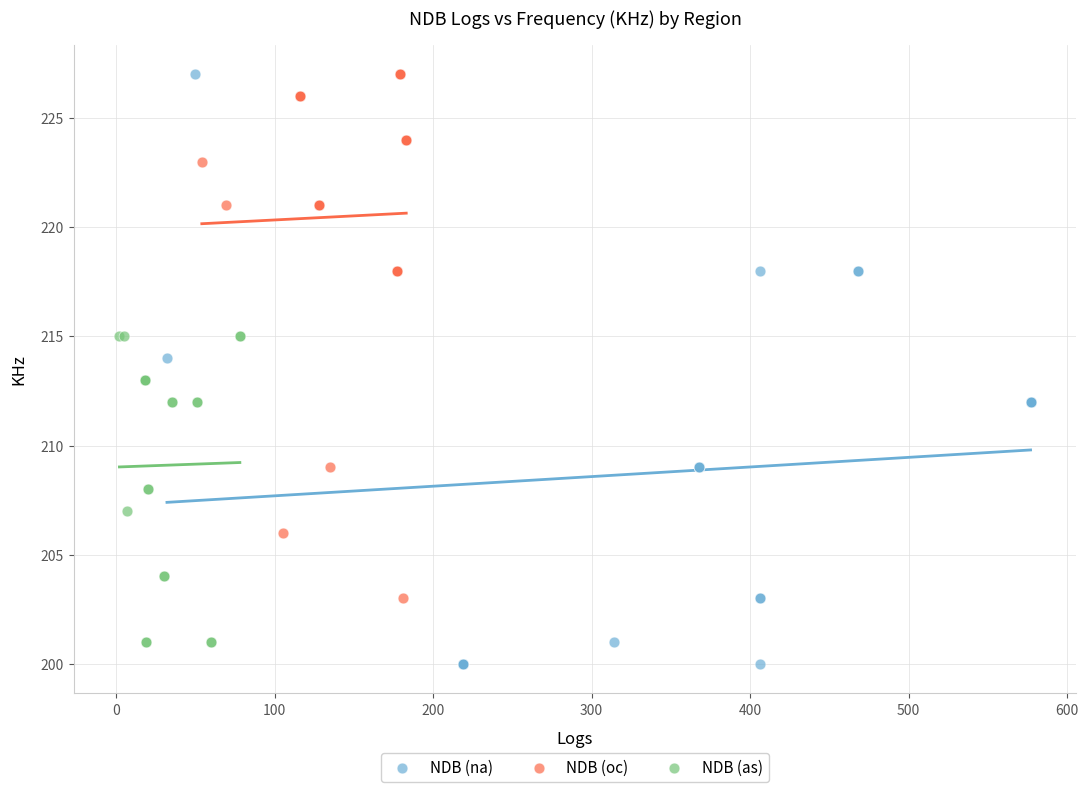

Which series has the widest spread of Y values?

NDB (na)